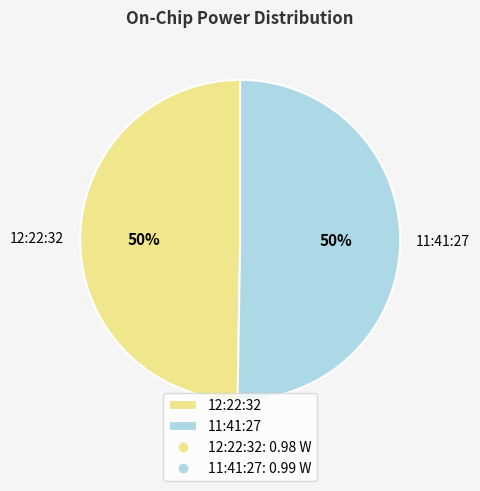

Count the number of slices in the pie.

2